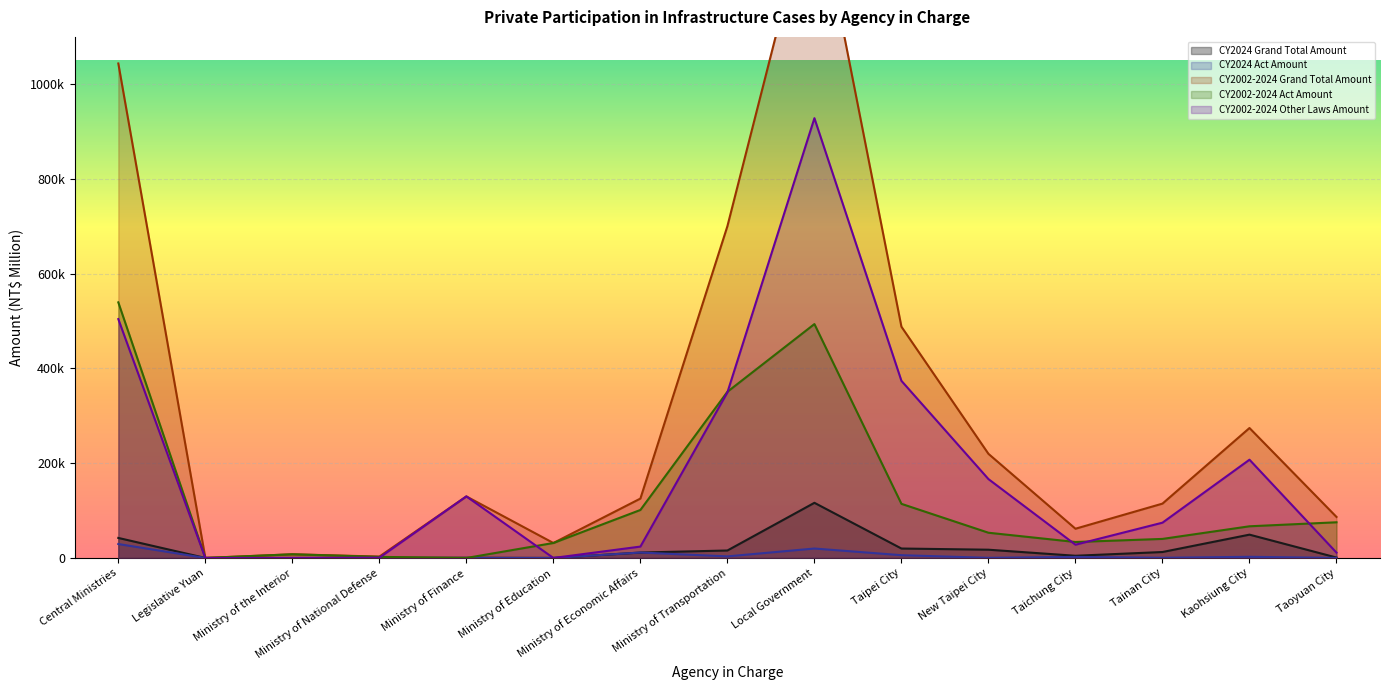

Which category has the highest value in the CY2002-2024 Other Laws Amount series?

Local Government